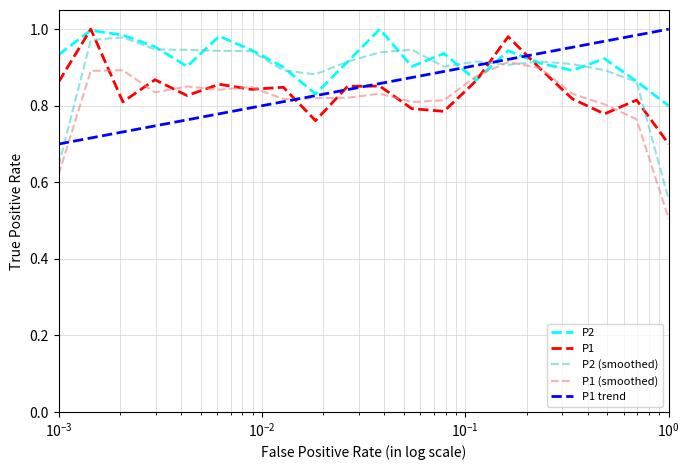

What is the lowest value of the P1 (smoothed) series?

0.5